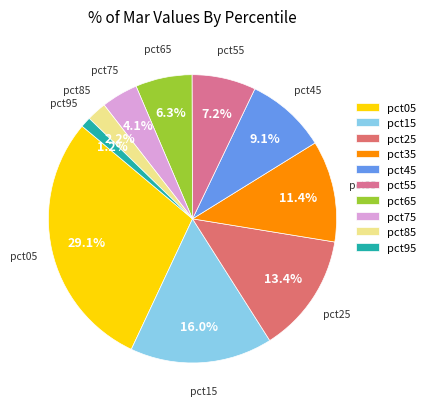

Is it true that pct35 is 11% of the pie?

True